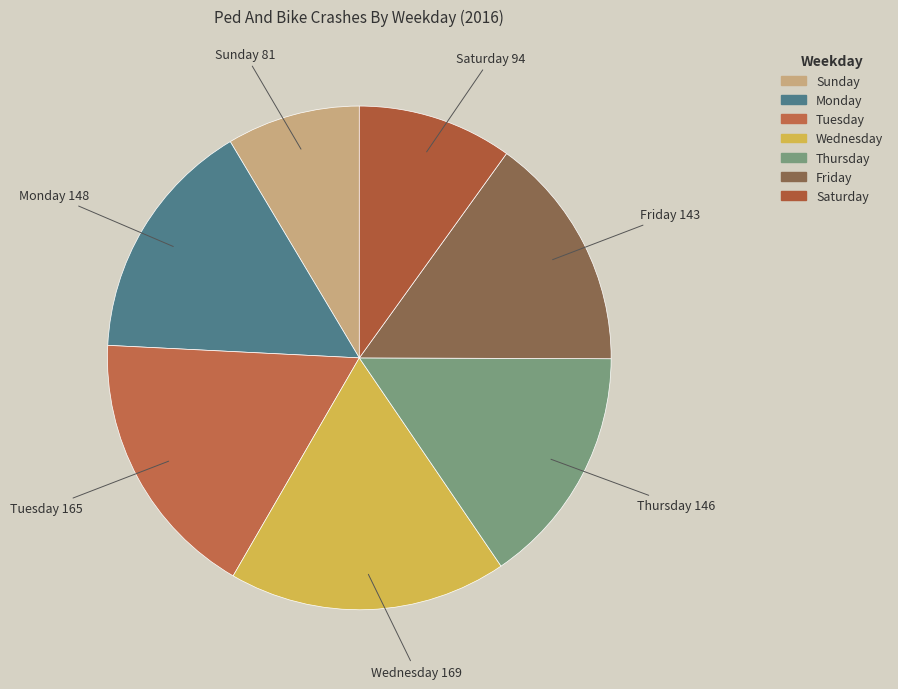

How many slices are in this pie chart?

7